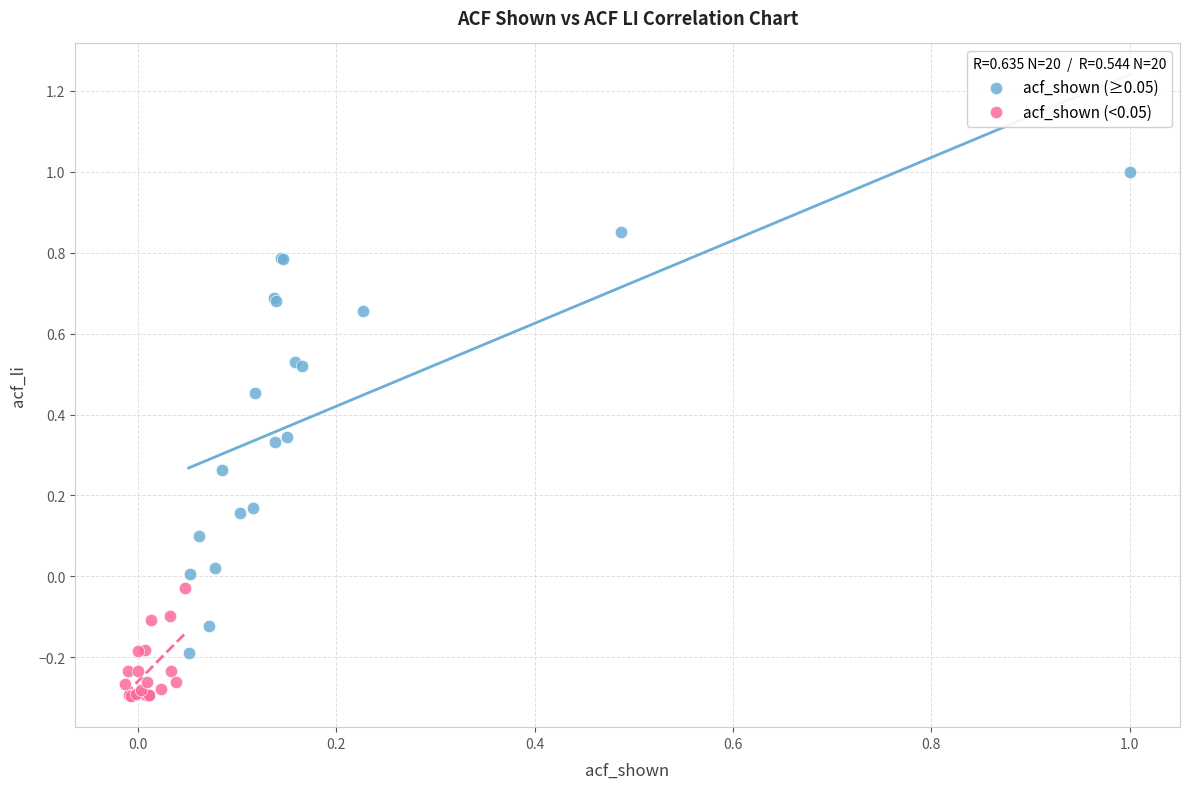

What are all the series names shown in the legend?

acf_shown (≥0.05), acf_shown (<0.05)